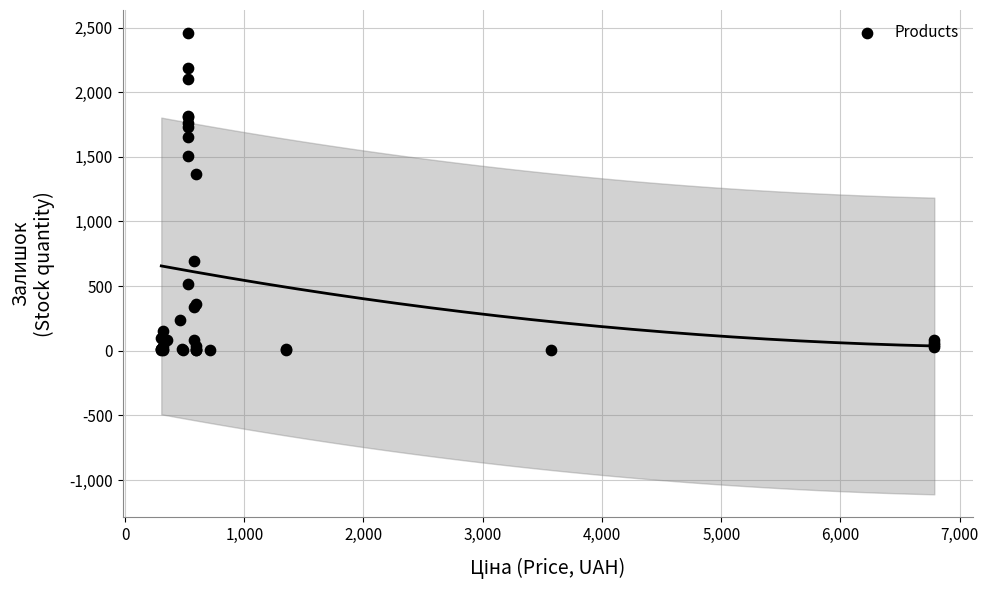

What Y value in the scatter plot is closest to 1229?

1367